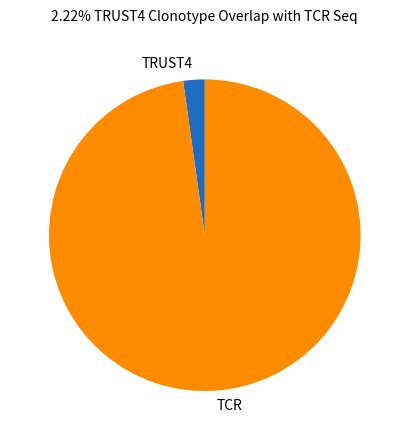

What is the ratio of the value at TCR to the value at TRUST4?

44.0